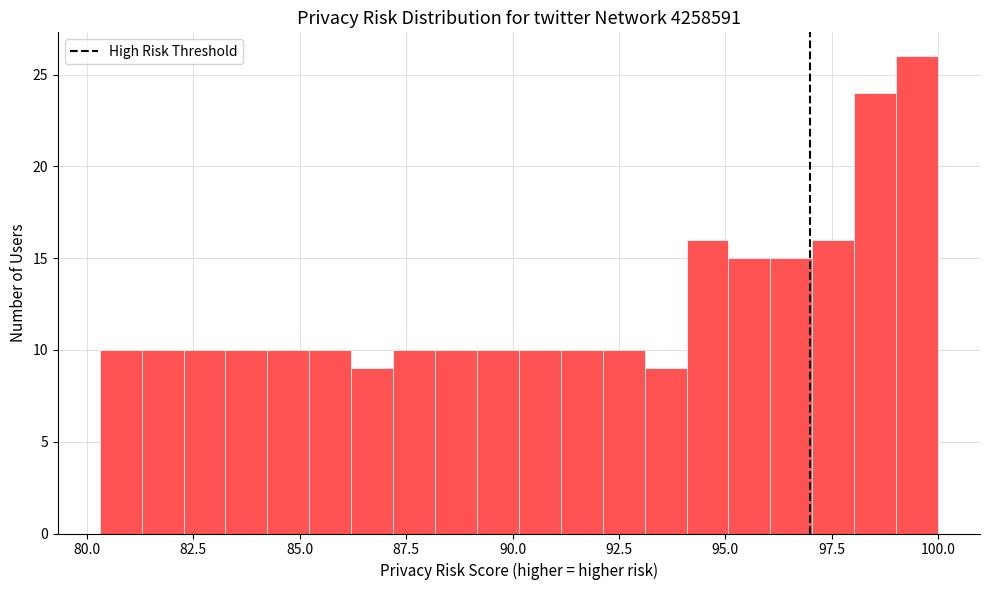

Around what value on the x-axis is the tallest bar? Give the approximate position of its centre, as read against the axis.

99.5